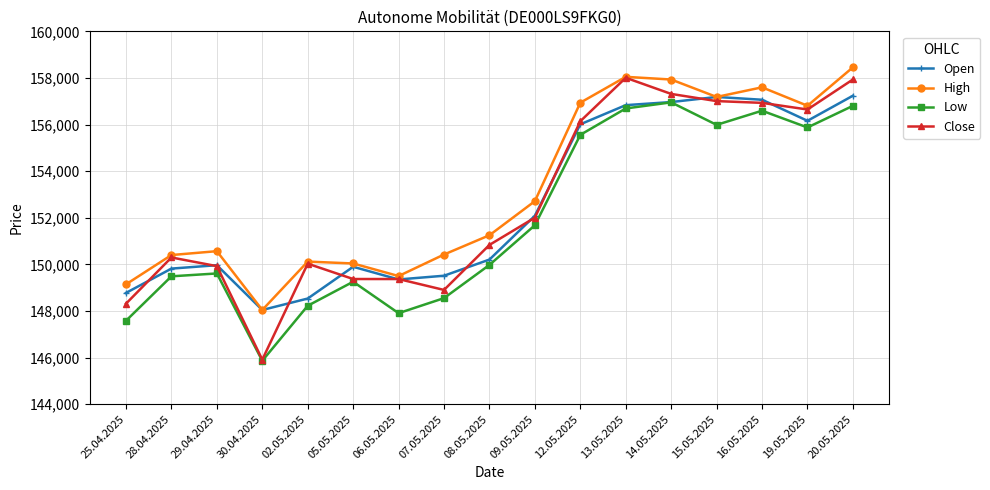

Count the number of data series in this chart.

4